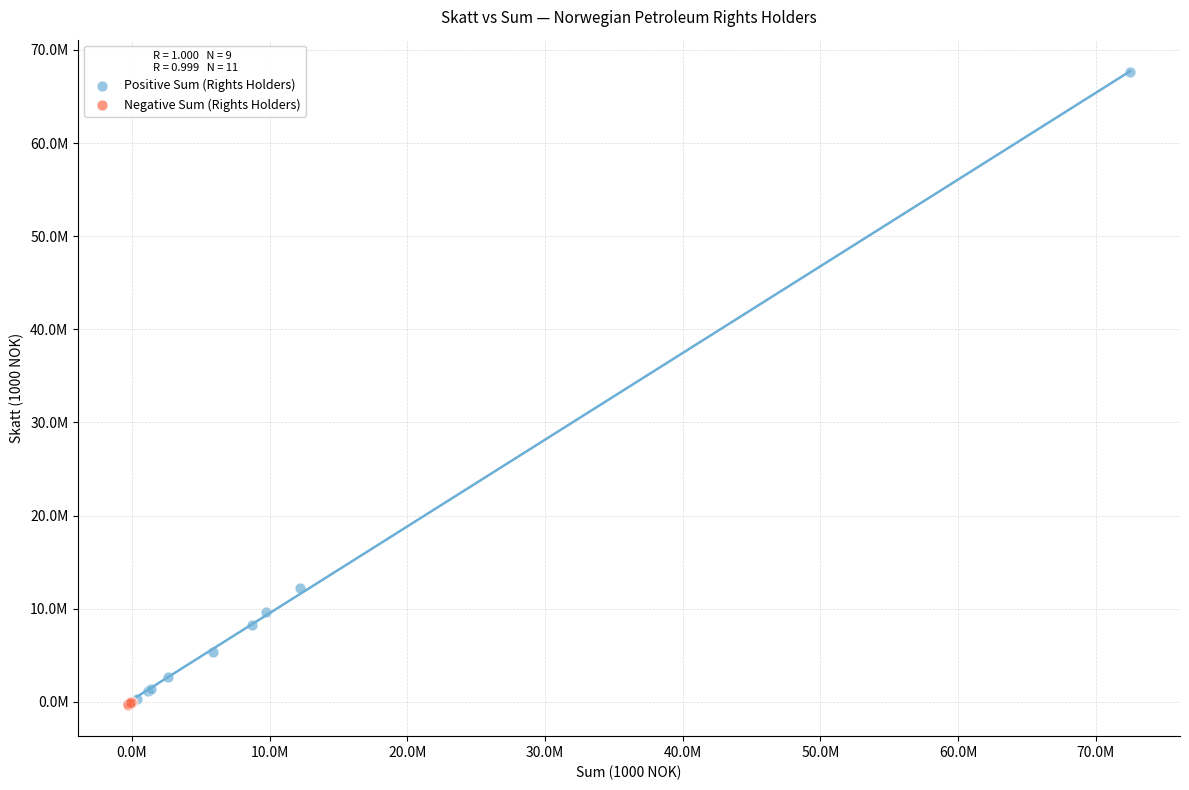

Which series contains the highest Y value?

Positive Sum (Rights Holders)